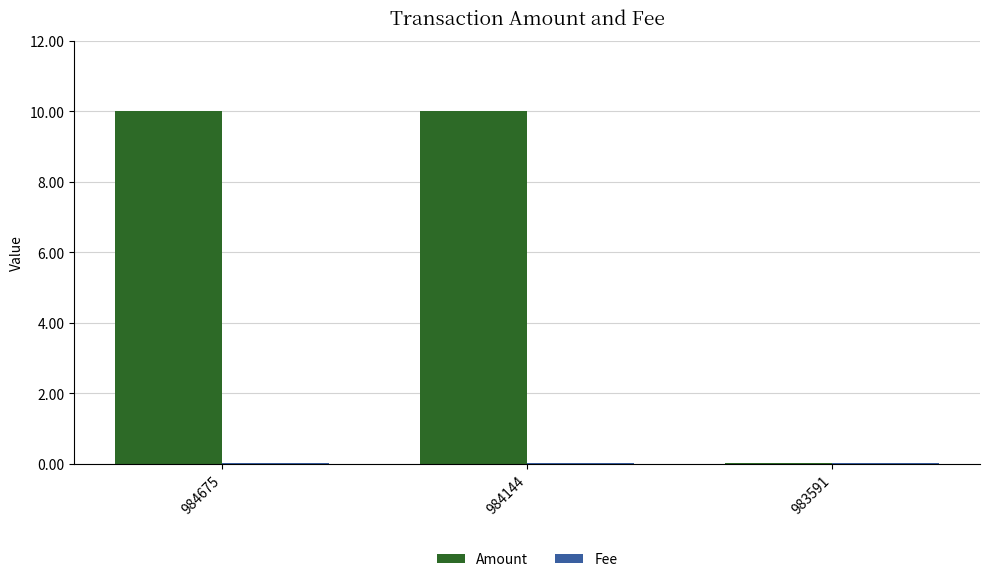

What is the maximum value shown in the chart?

10.0